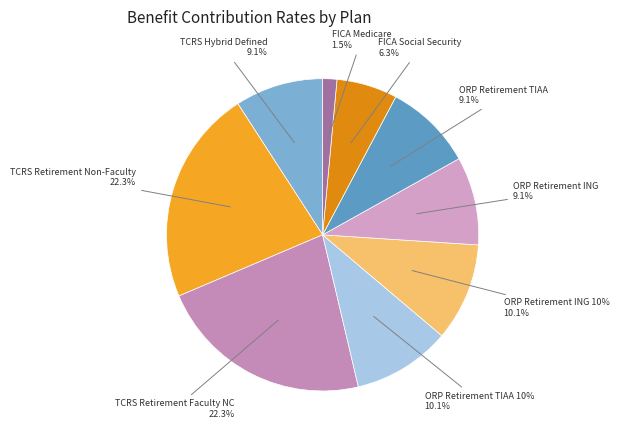

Is there a majority slice in this chart?

No